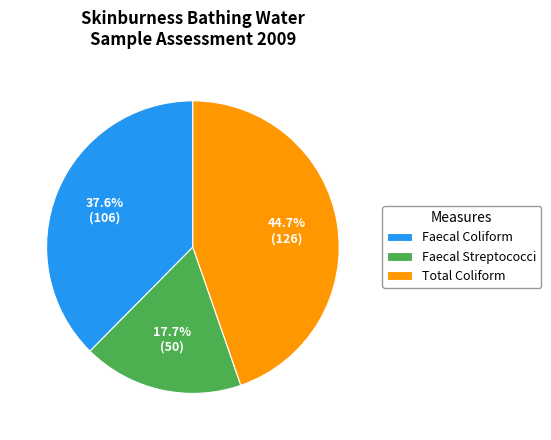

Combined, do Faecal Streptococci and Faecal Coliform account for over 50%?

Yes